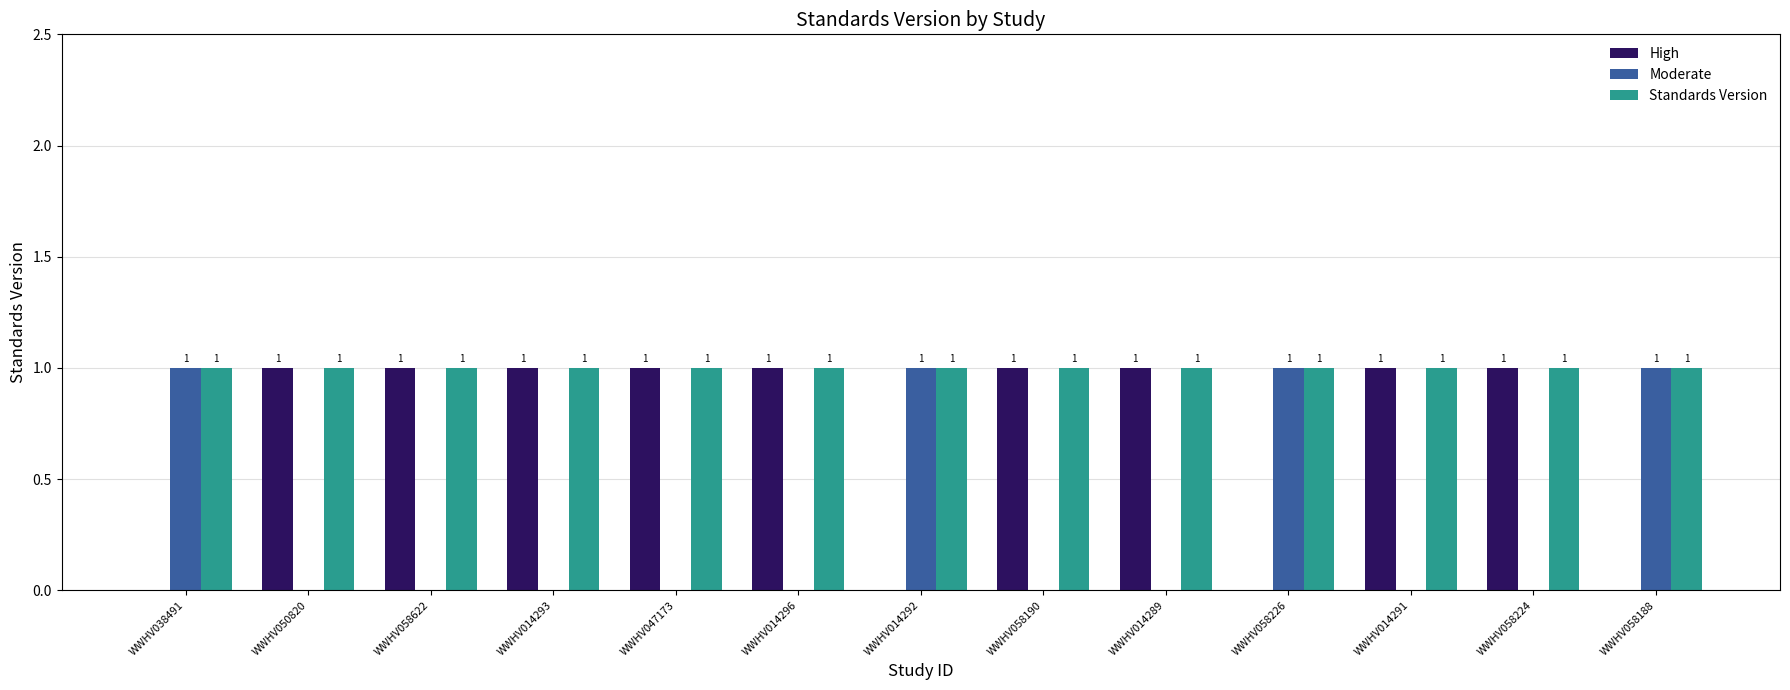

What is the sum of all Moderate values?

4